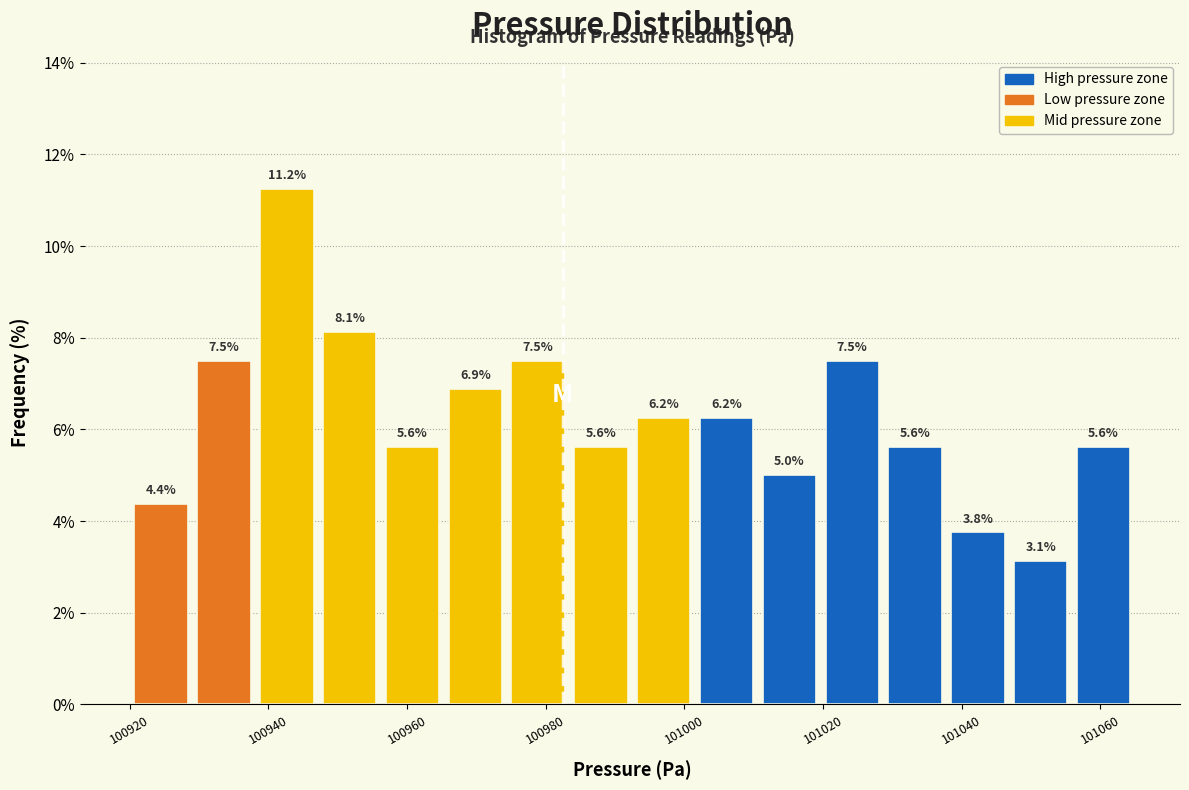

Reading left to right, transcribe this chart: for each bar, give the range it covers on the x-axis and its height. The bar edges are not printed on the chart, so give them approximately, as read against the axis.

100920 to 100930: 4.4
100930 to 100938: 7.5
100938 to 100948: 11.2
100948 to 100956: 8.1
100956 to 100966: 5.6
100966 to 100974: 6.9
100974 to 100984: 7.5
100984 to 100992: 5.6
100992 to 101002: 6.2
101002 to 101010: 6.2
101010 to 101020: 5.0
101020 to 101028: 7.5
101028 to 101038: 5.6
101038 to 101046: 3.8
101046 to 101056: 3.1
101056 to 101066: 5.6